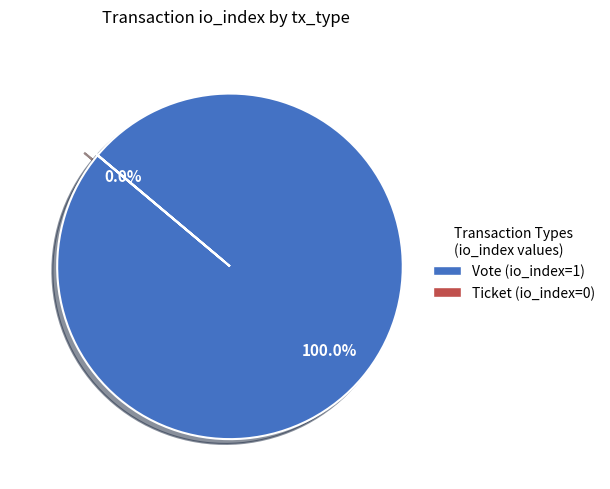

Which category has the smallest portion of the pie?

Ticket